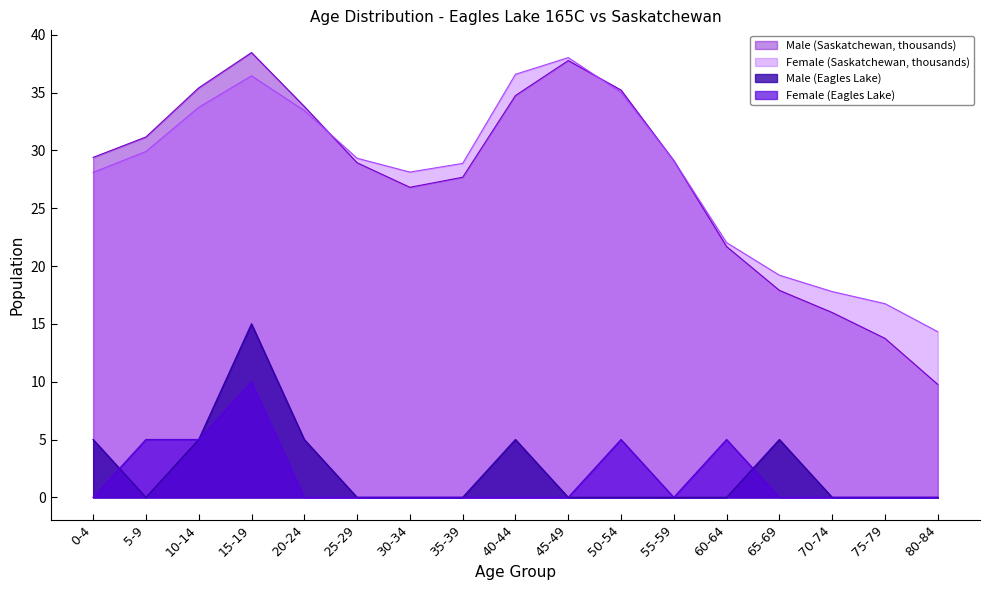

Which category has the highest value in the Male (Eagles Lake) series?

15-19